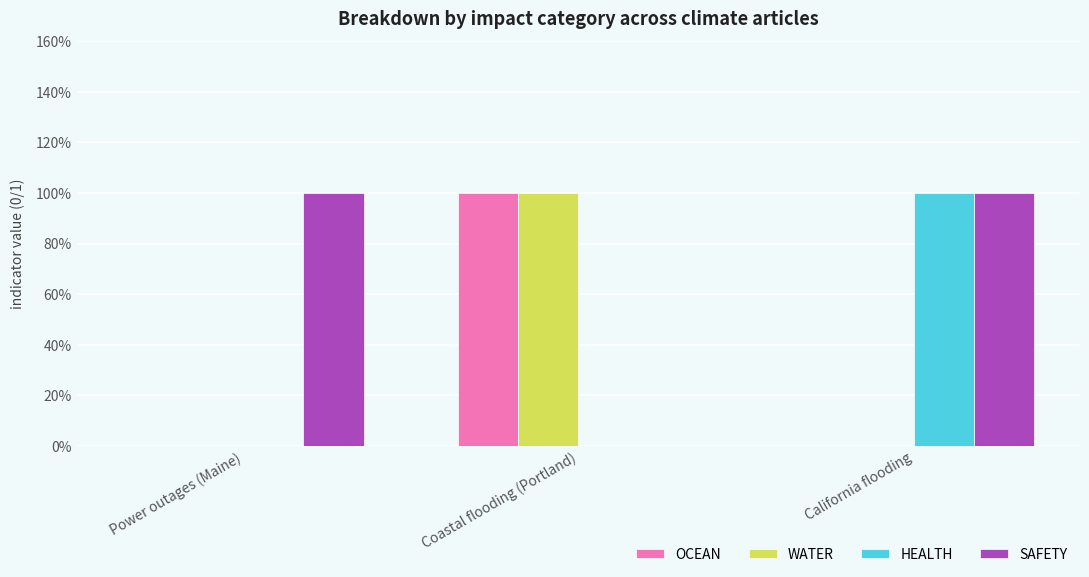

Reading left to right, transcribe all the data shown in this chart.

OCEAN: 0	1	0
WATER: 0	1	0
HEALTH: 0	0	1
SAFETY: 1	0	1